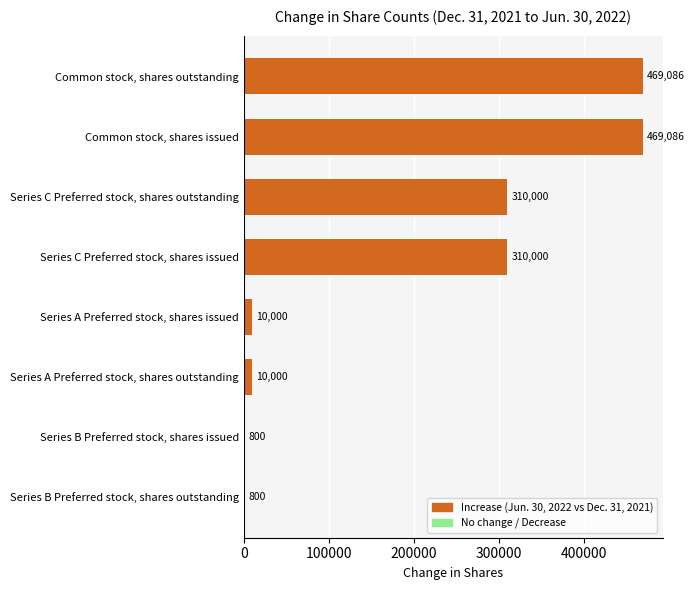

The value at Series C Preferred stock, shares issued is 310000. True or false?

True